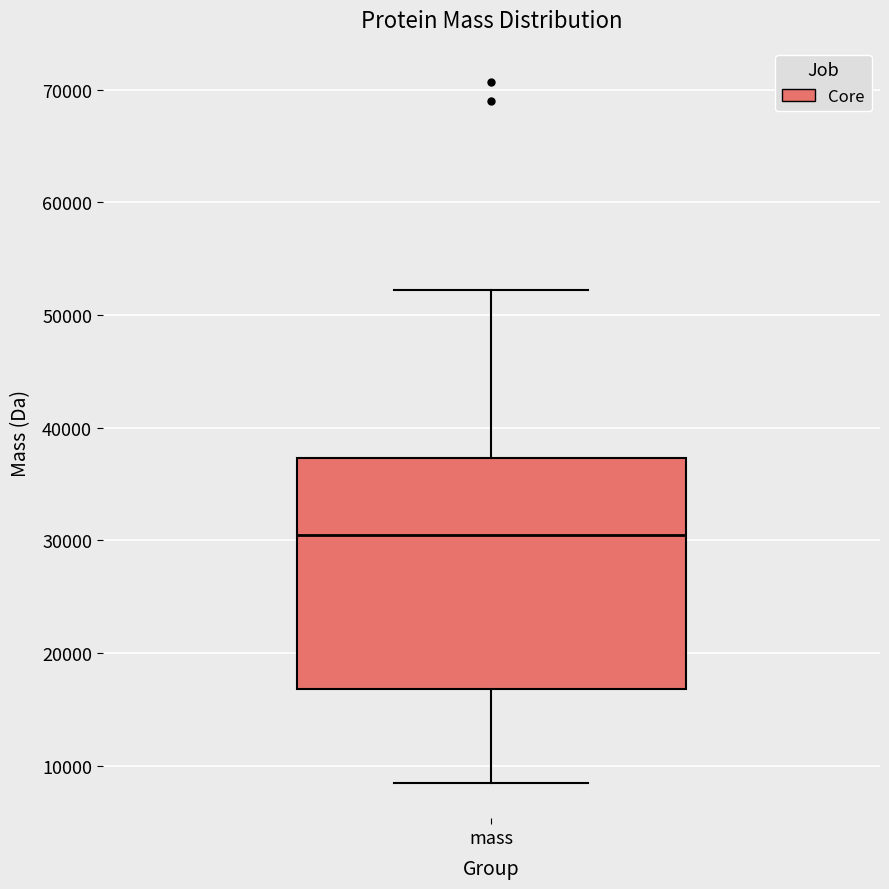

Transcribe this box plot: give where the median line is, the range the box spans, and where the two whiskers end, as read against the y-axis. The values are not printed on the chart, so give them approximately, as read against the axis.

median 30000, box 17000 to 37000, whiskers 8000 to 52000